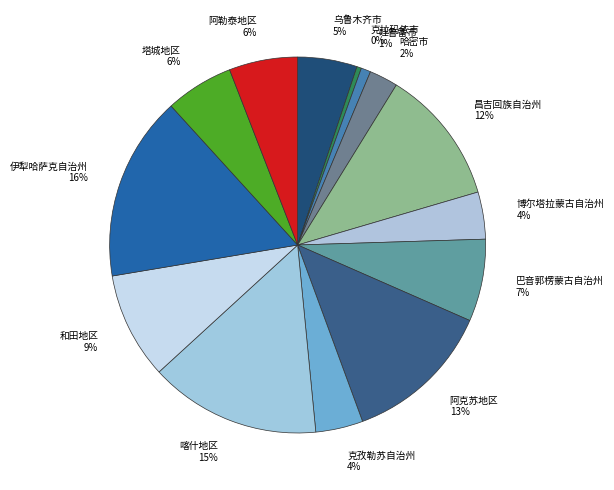

Which has a higher value, 塔城地区 or 吐鲁番市?

塔城地区